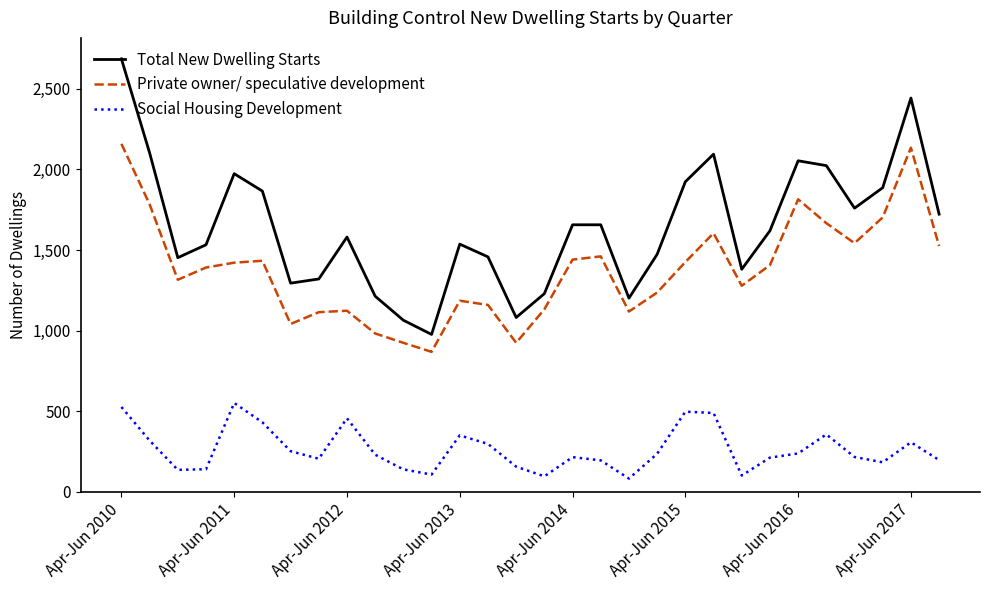

Which series has the widest spread of values?

Total New Dwelling Starts